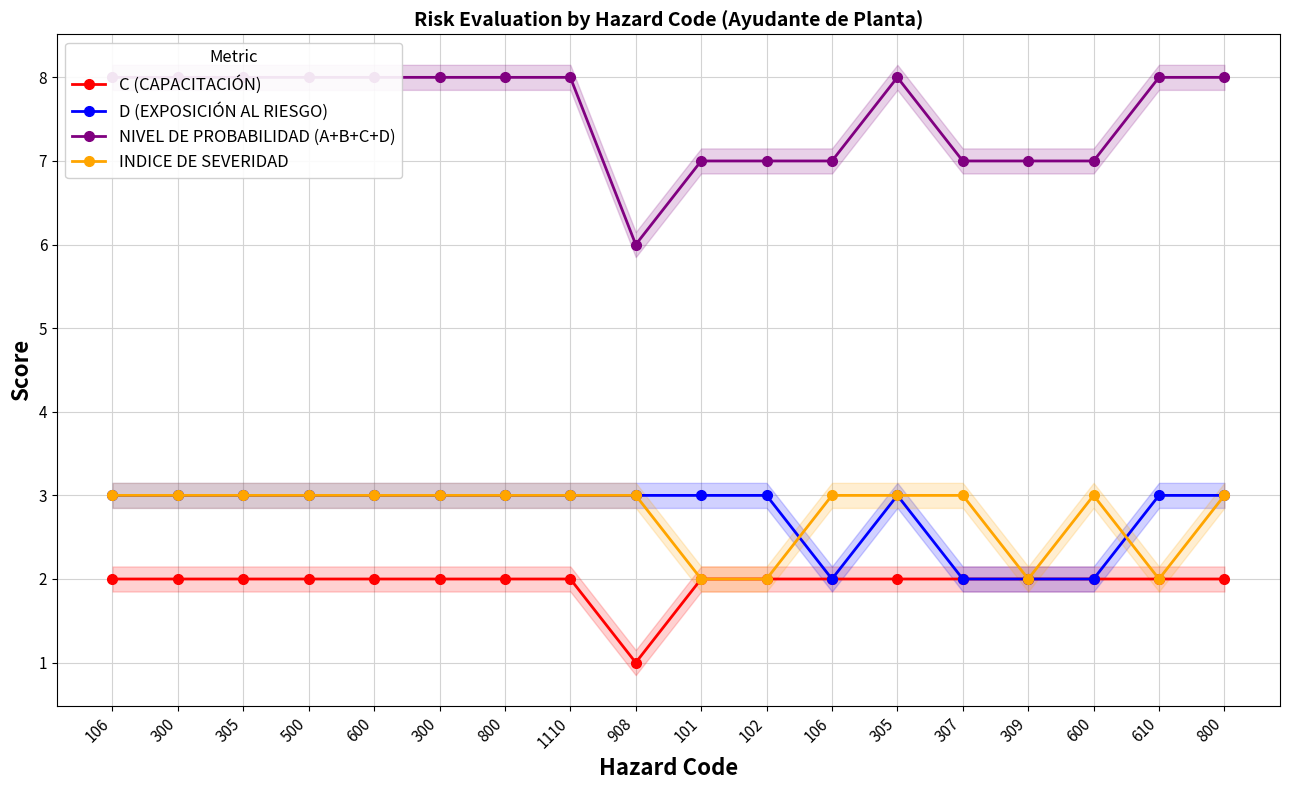

Which series has the largest range (max minus min)?

NIVEL DE PROBABILIDAD (A+B+C+D)